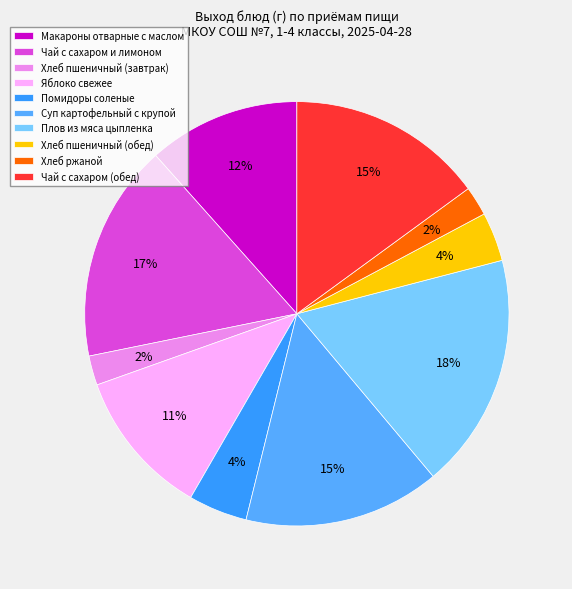

What is the change in value from Чай с сахаром и лимоном to Хлеб пшеничный (обед)?

-172